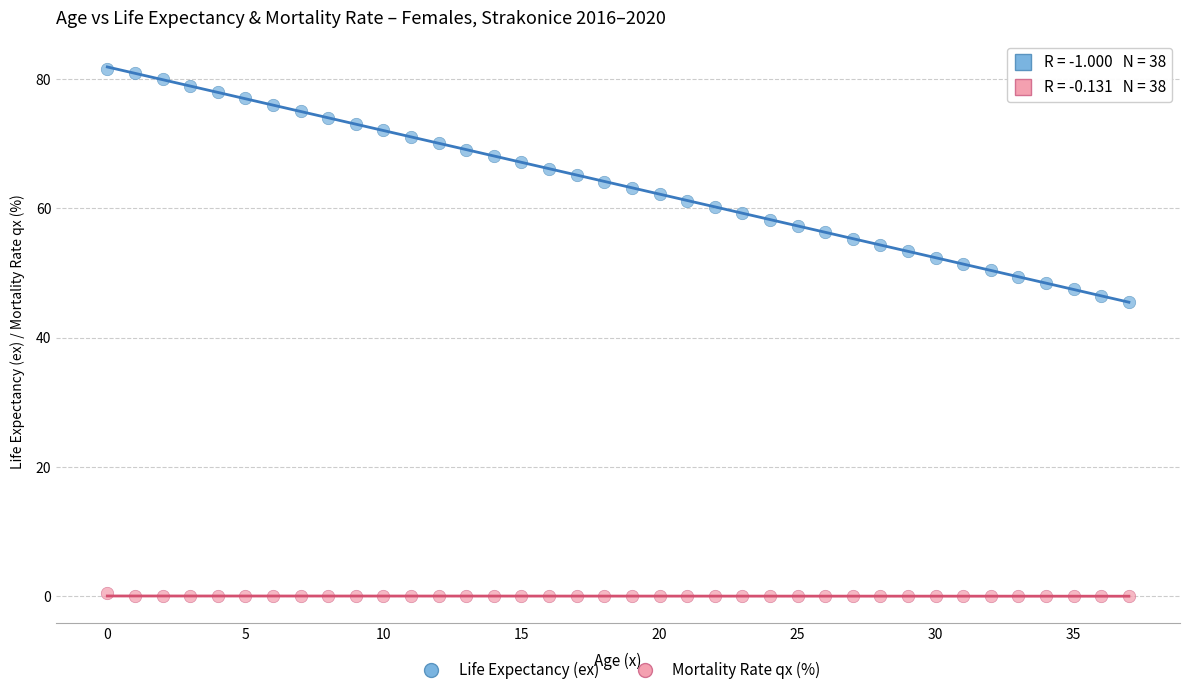

Across all data points, what is the range of Y values (max minus min)?

81.5